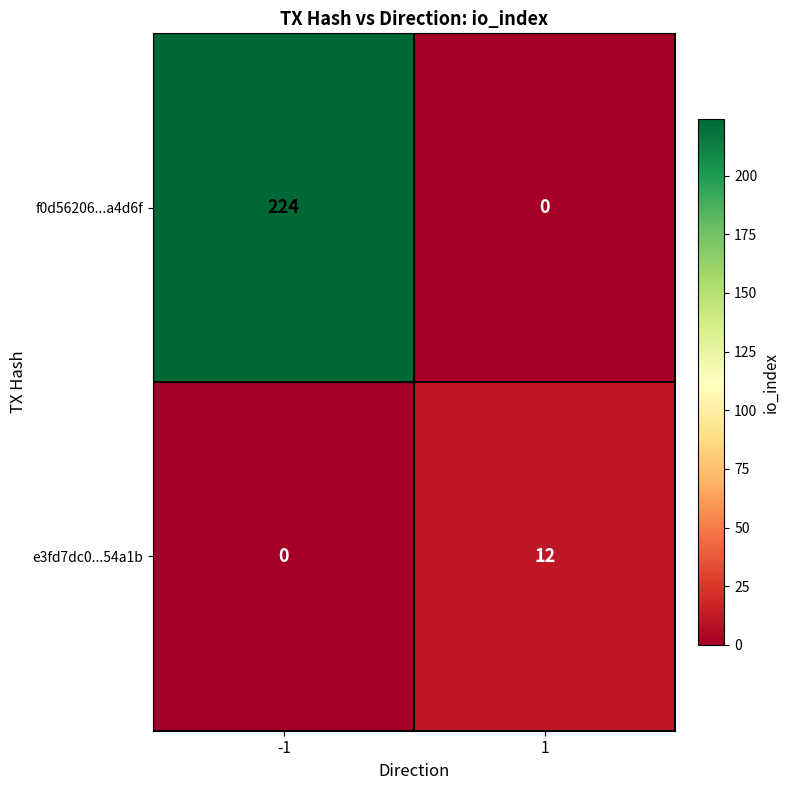

What is the difference between the maximum and minimum values in the e3fd7dc0...54a1b series?

12